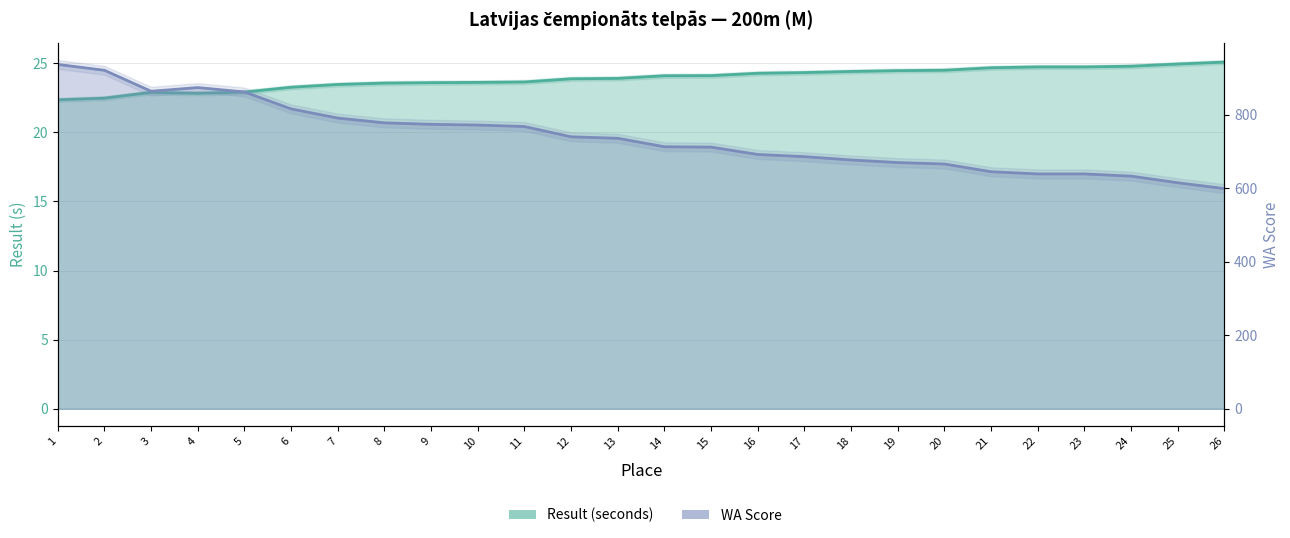

True or false: WA Score and Result (seconds) intersect in this chart.

False